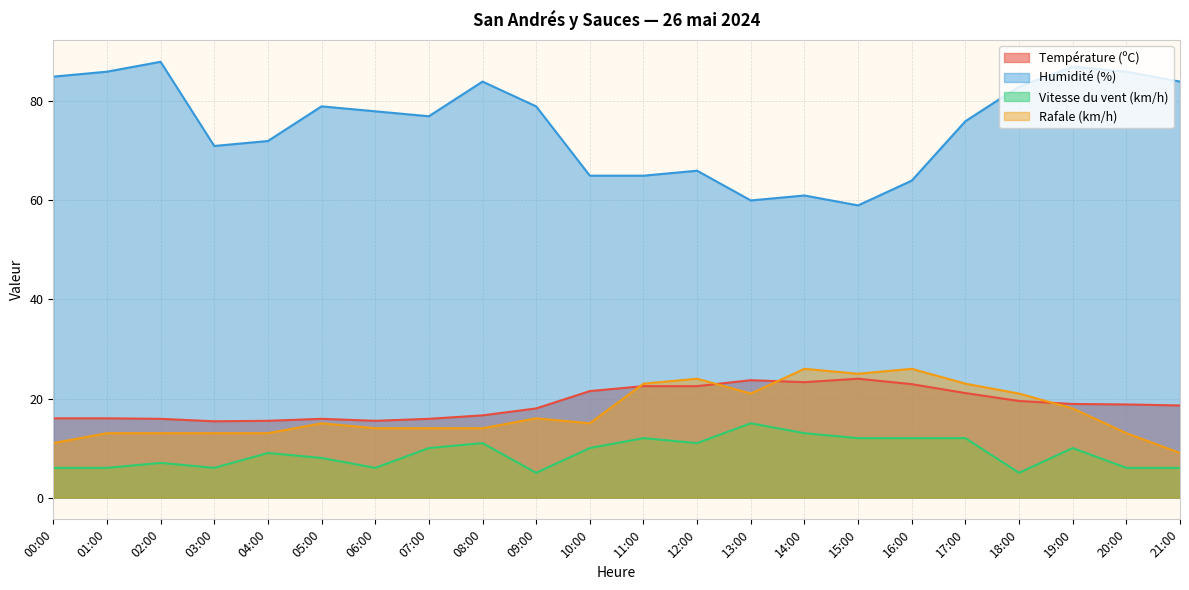

True or false: Humidité (%) and Température (ºC) cross at least once.

False